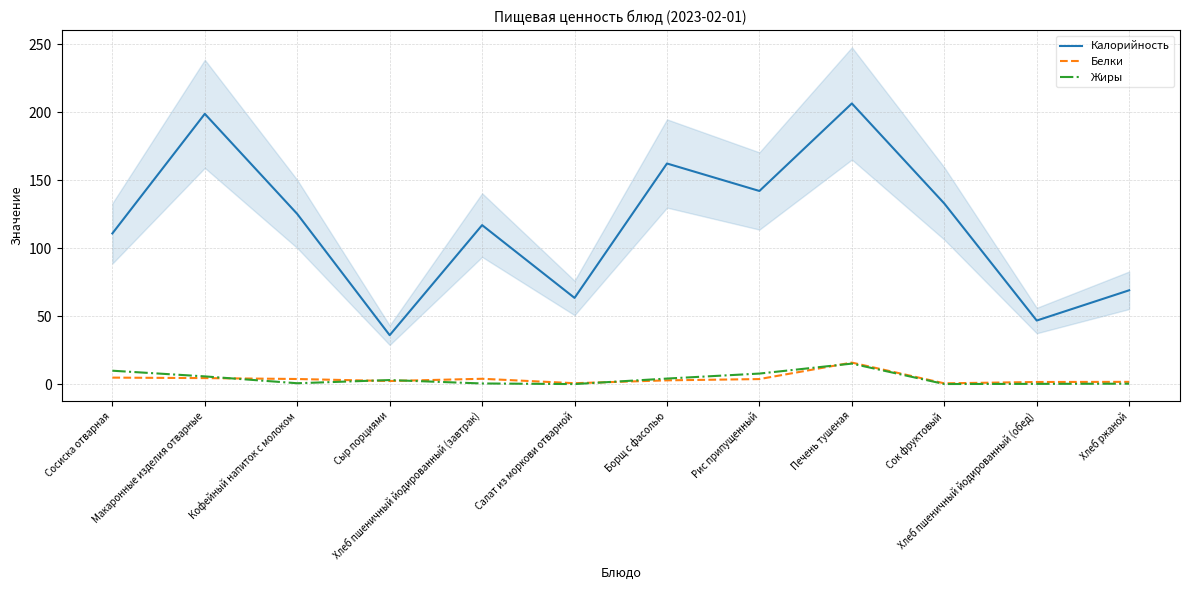

Is the value of Белки at Рис припущенный greater than the value of Жиры at Борщ с фасолью?

No